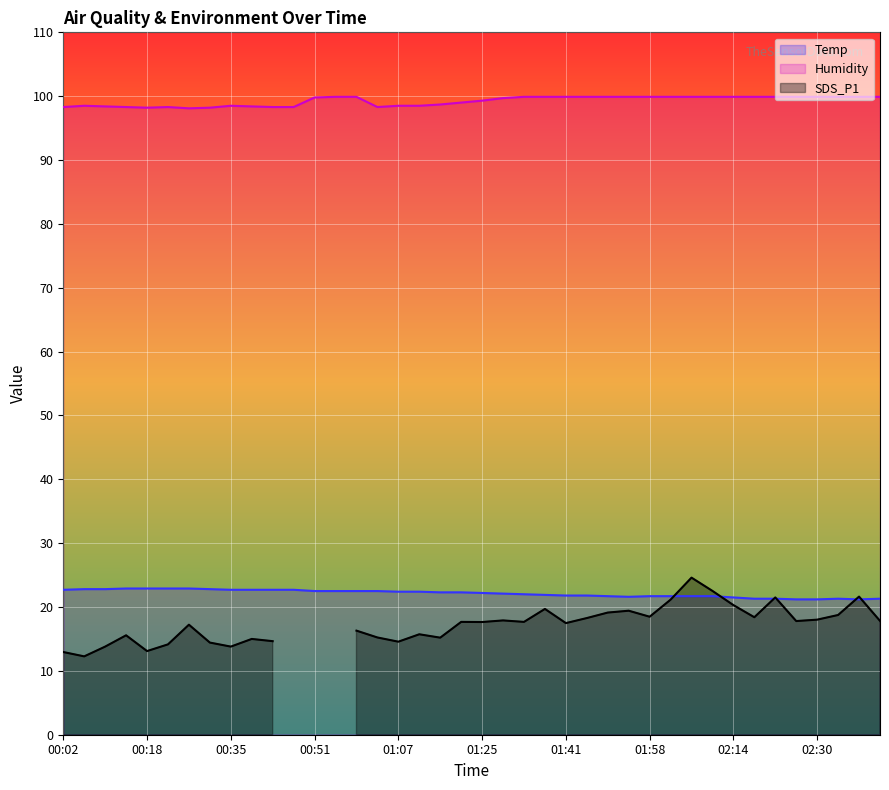

True or false: Temp and Humidity cross at least once.

False